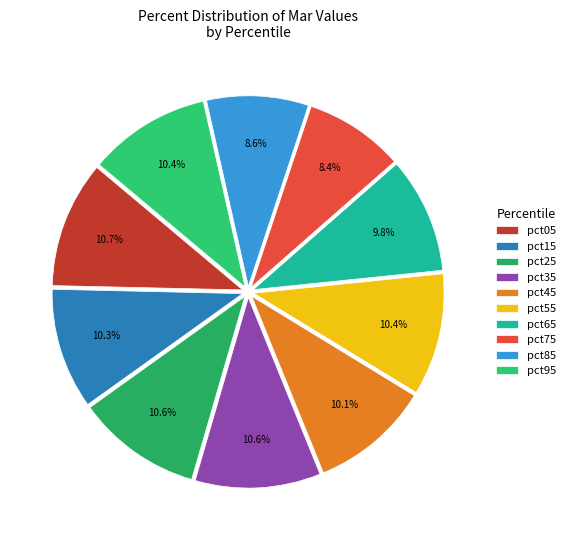

To the nearest percent, what is the difference between the pct05 and pct45 slice percentages?

1%